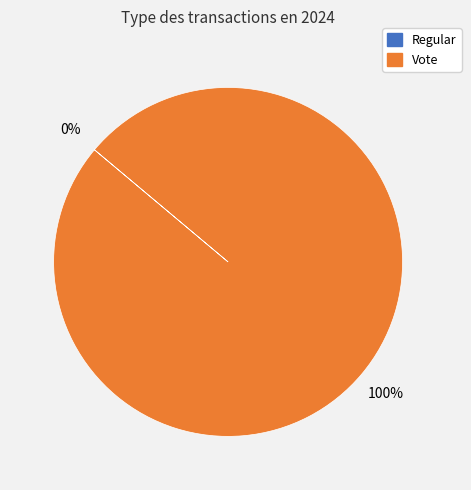

To the nearest percent, what is the difference between the Vote and Regular slice percentages?

100%